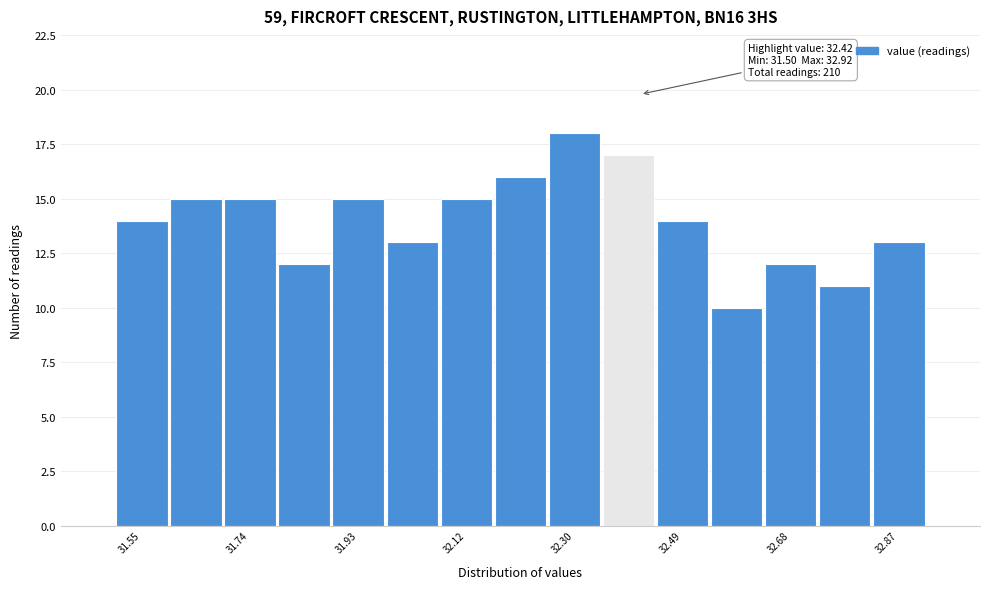

Which range on the x-axis has the tallest bar?

32.26 to 32.36